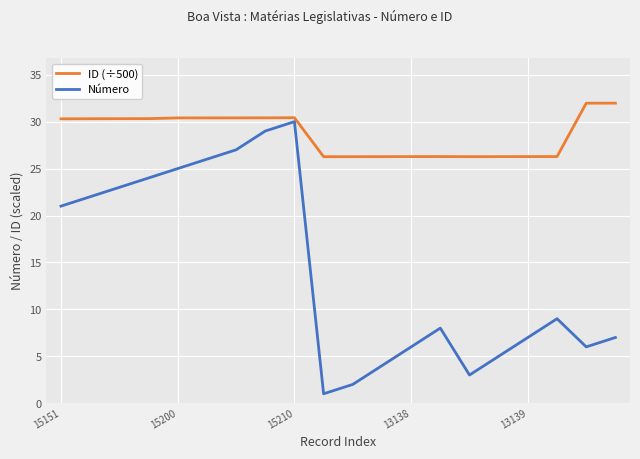

List the series in order of their peak value, lowest first.

Número, ID (÷500)